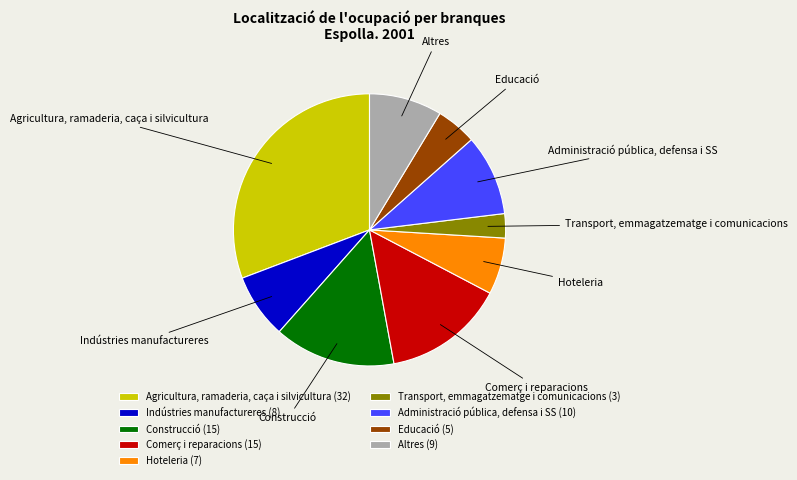

Is the sum of Comerç i reparacions and Altres greater than half?

No